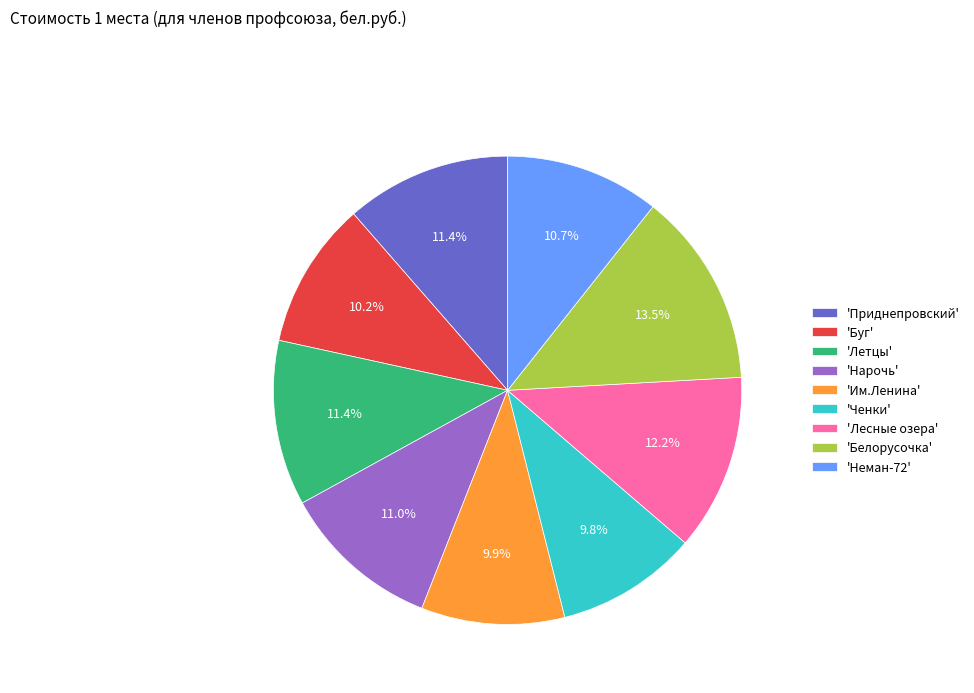

Which slice is the largest?

'Белорусочка'